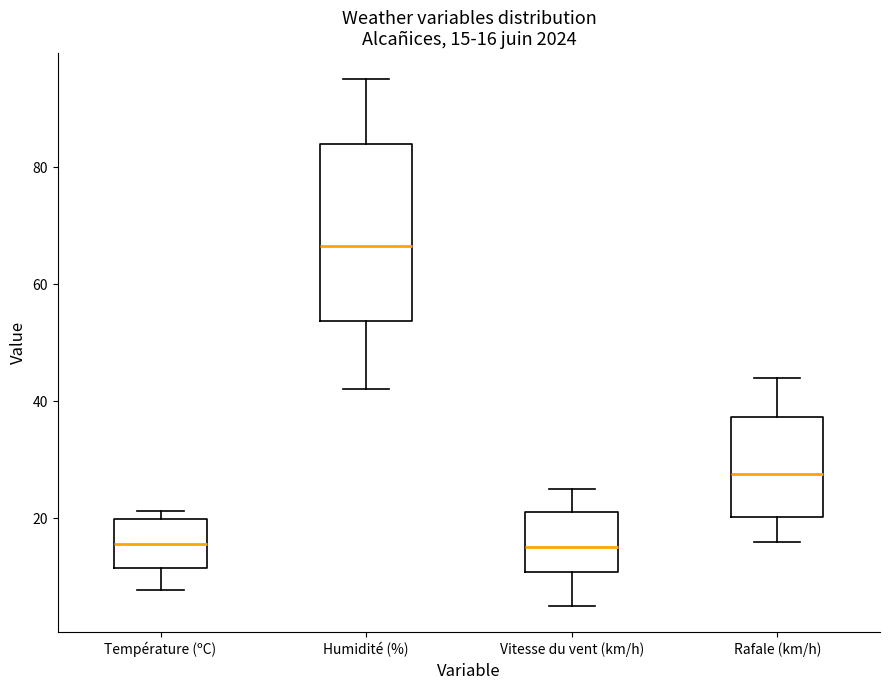

Which box is the tallest, from its lower edge to its upper edge?

Humidité (%)